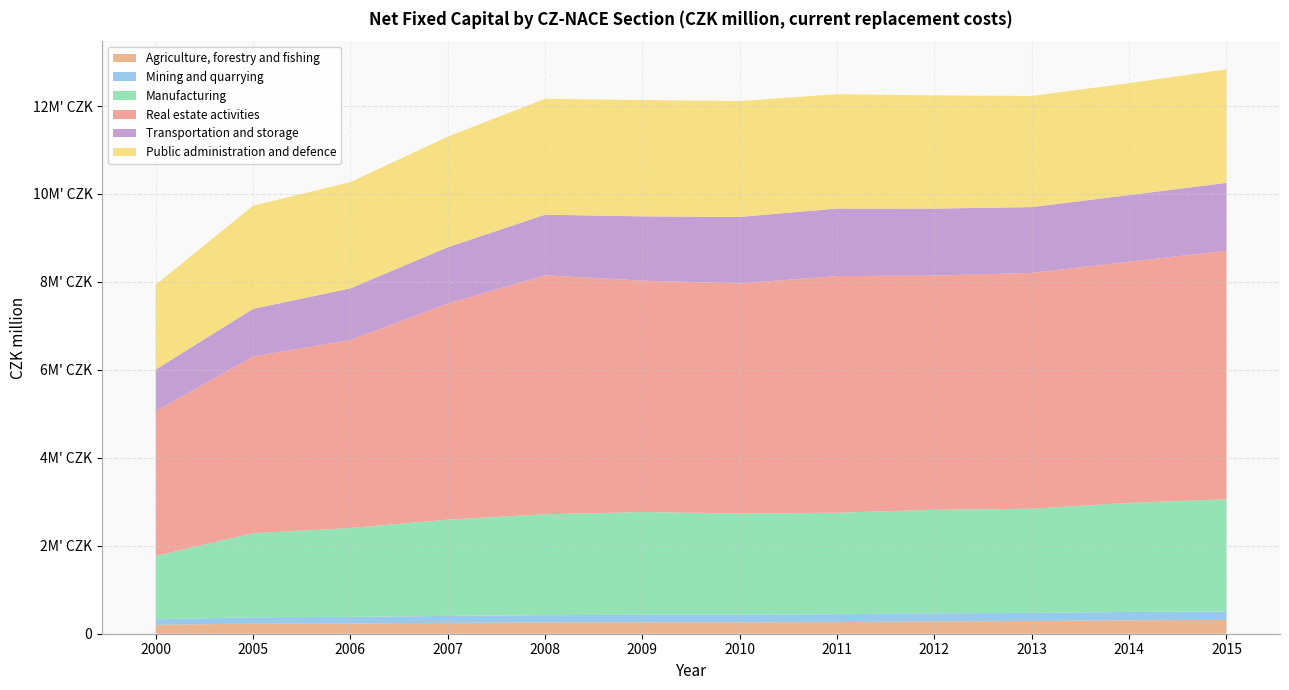

Reading left to right, transcribe all the data shown in this chart.

Agriculture, forestry and fishing: 204439	228791	233552	248172	256325	260167	258780	264843	280761	288962	306020	312682
Mining and quarrying: 123817	145247	149849	157678	164972	171281	172921	178389	182930	183863	189787	191663
Manufacturing: 1441952	1911062	2020675	2188617	2295520	2335126	2305649	2308222	2355348	2368914	2481169	2551492
Real estate activities: 3289493	4019195	4275655	4910658	5433493	5263044	5228760	5381552	5324487	5363113	5481823	5652683
Transportation and storage: 948302	1083039	1173285	1283586	1378946	1460404	1511455	1535555	1523310	1497085	1516745	1543997
Public administration and defence: 1927378	2344994	2416698	2516543	2634824	2645497	2634643	2600826	2574130	2527290	2543664	2580079